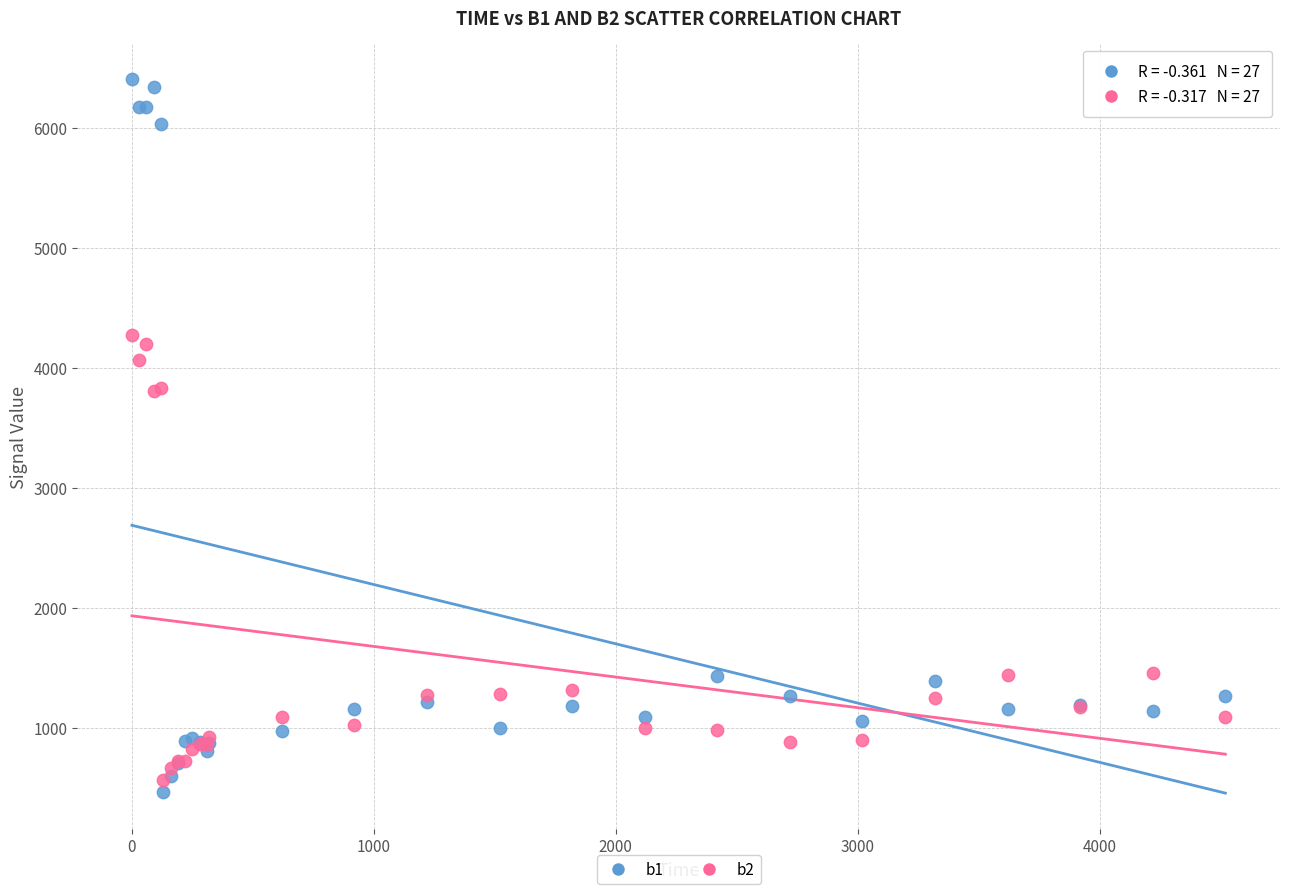

Which series contains the lowest Y value?

b1